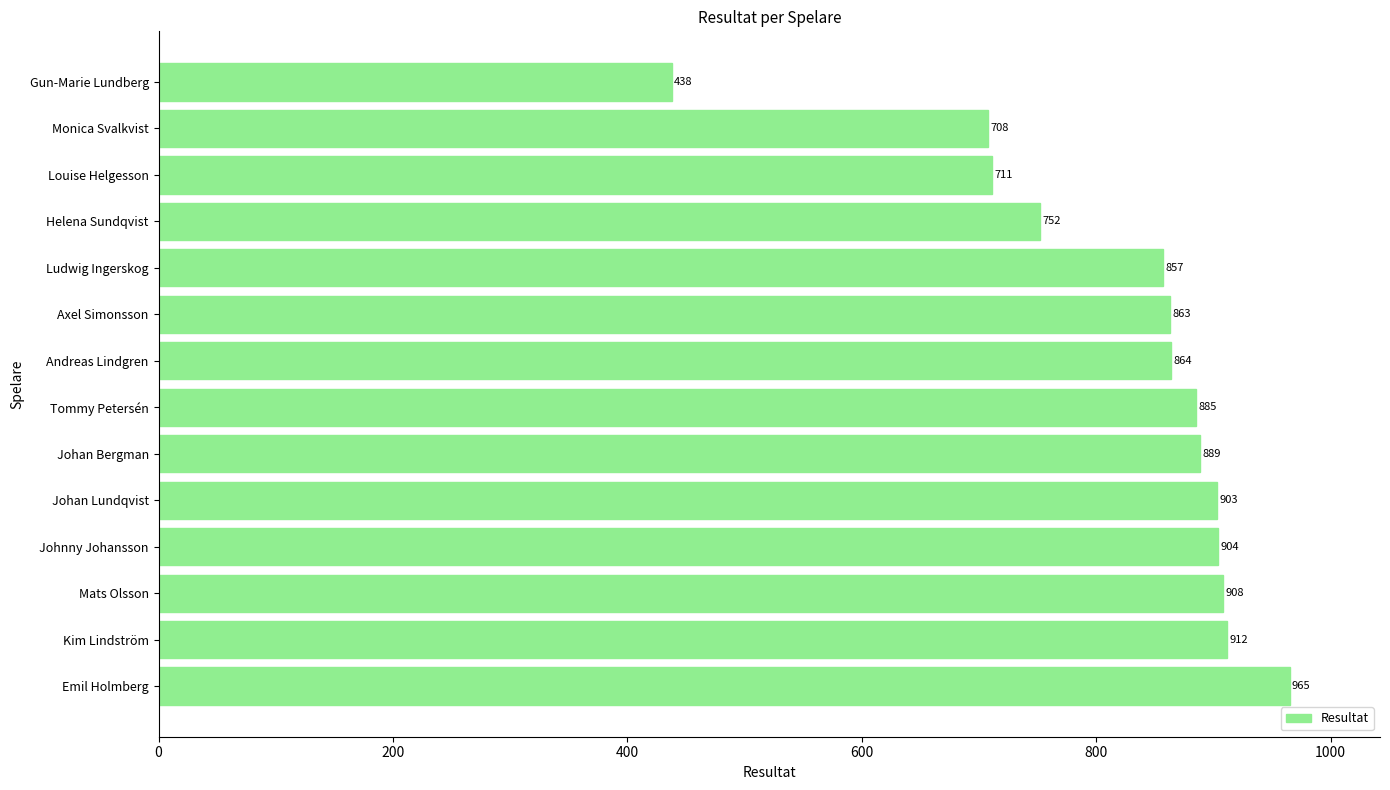

How many data points does each series have?

14